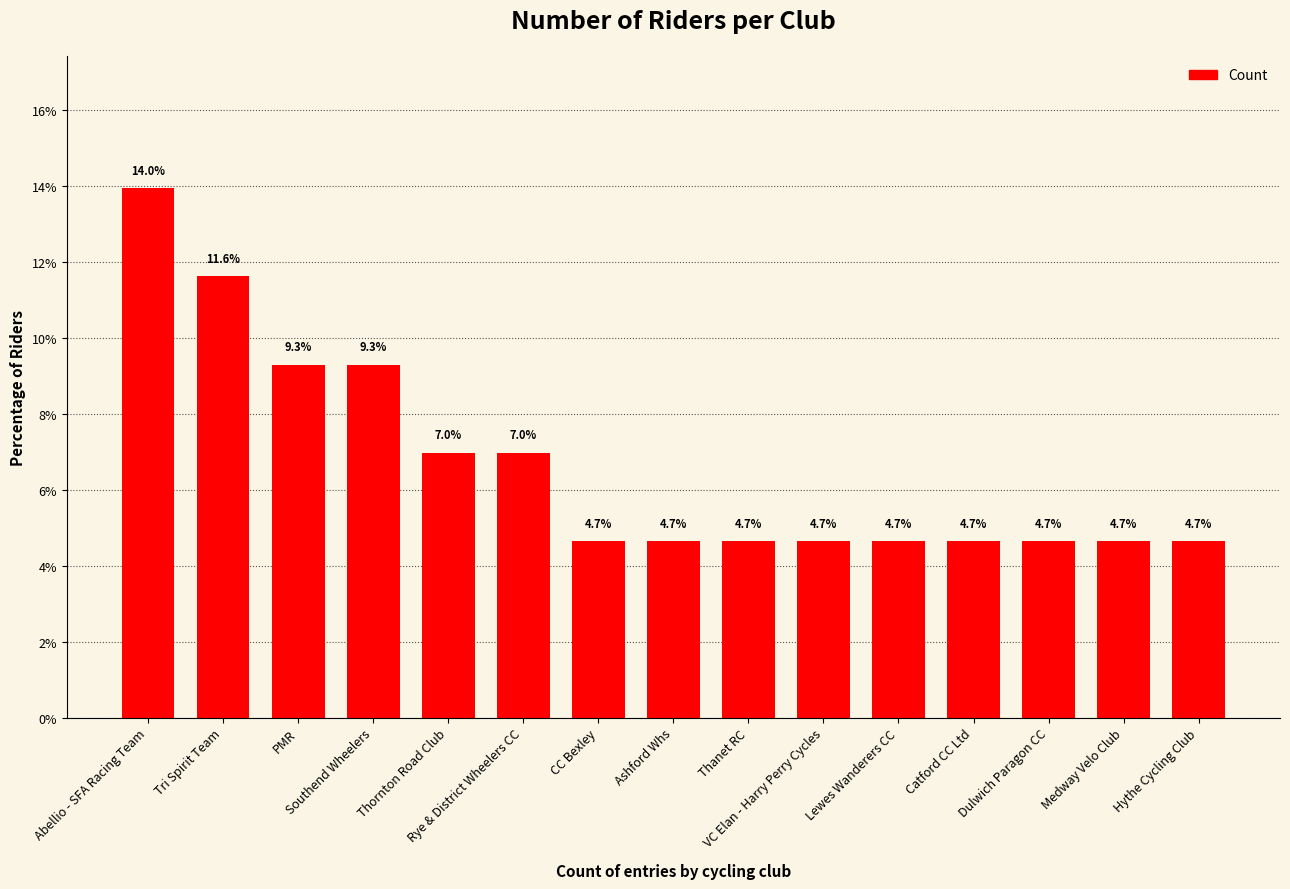

What is the average value?

6.7